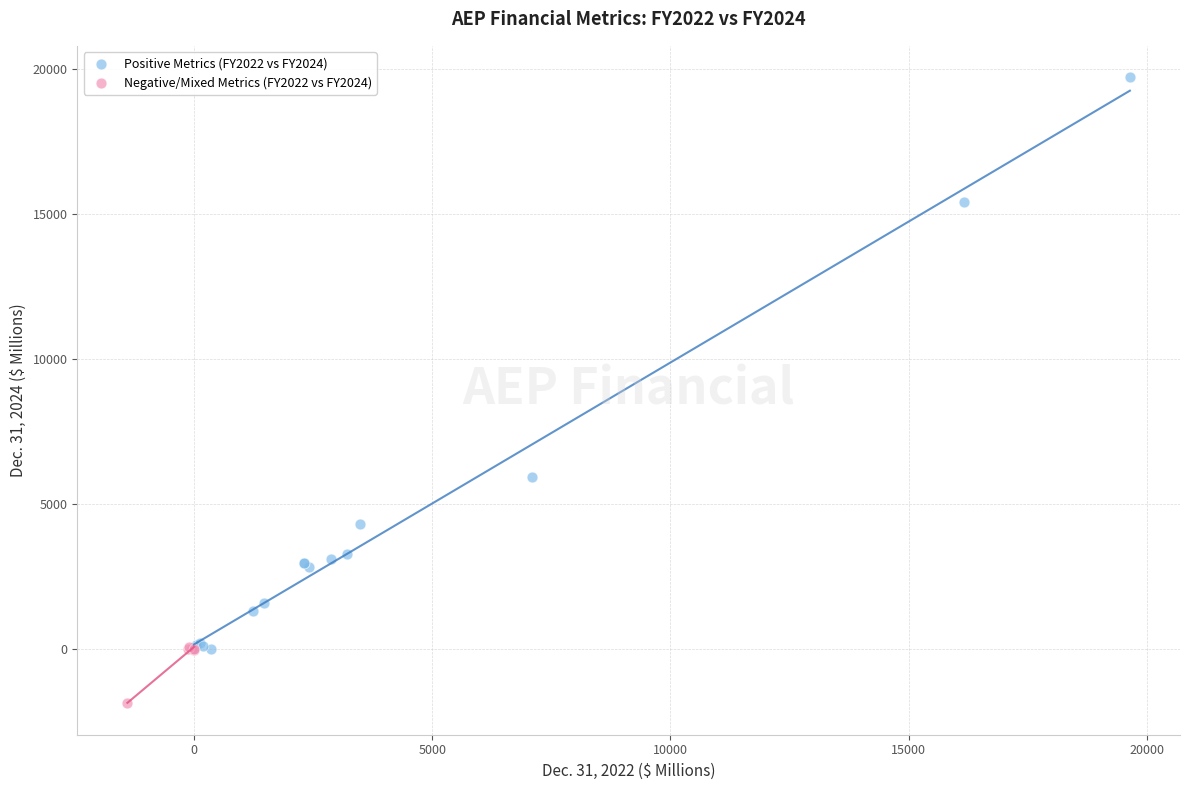

Which series contains the highest Y value?

Positive Metrics (FY2022 vs FY2024)